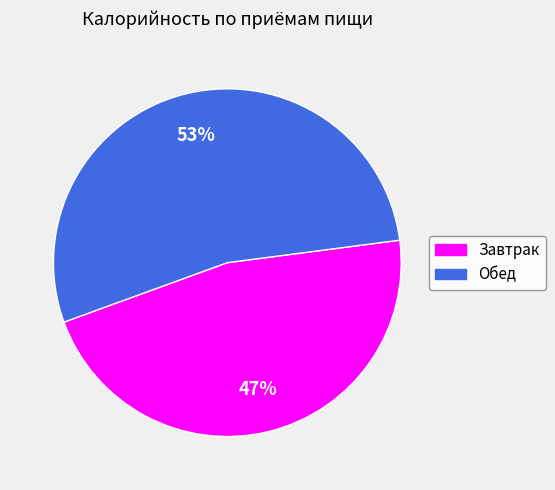

To the nearest percent, what is the average slice percentage?

50%